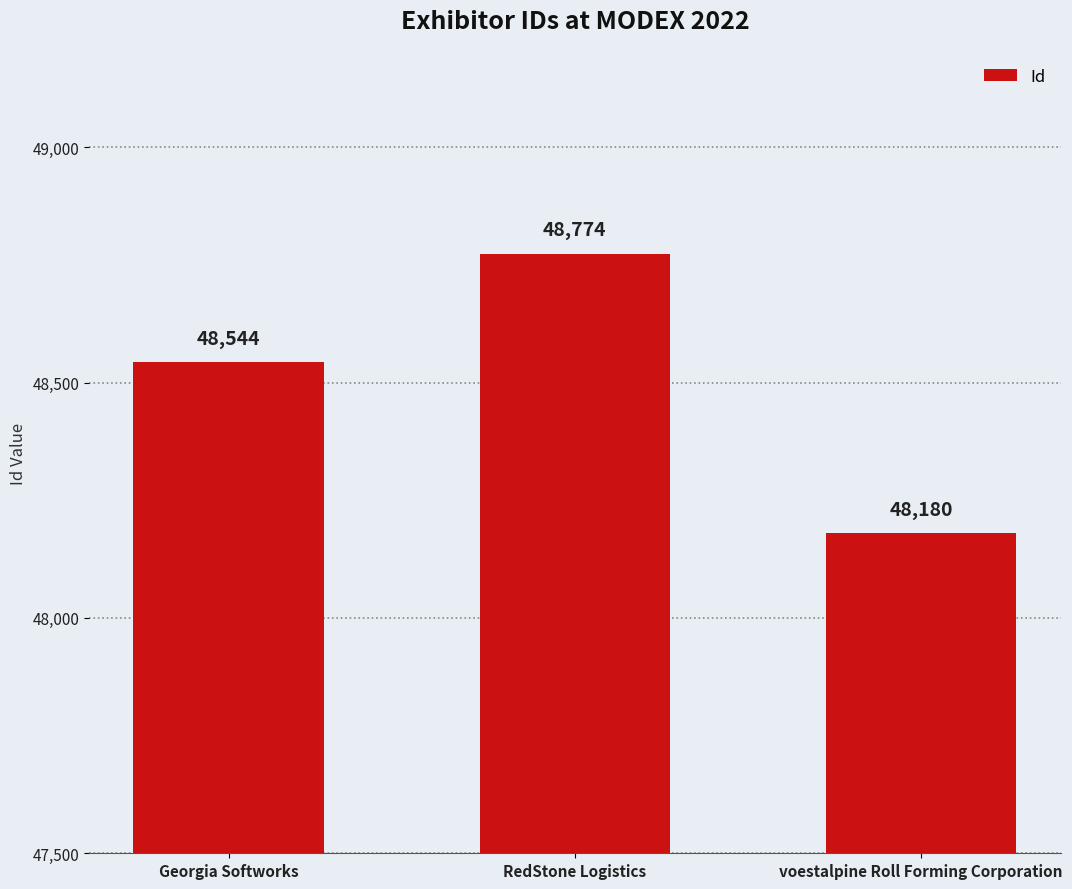

What is the difference between the maximum and minimum values?

594